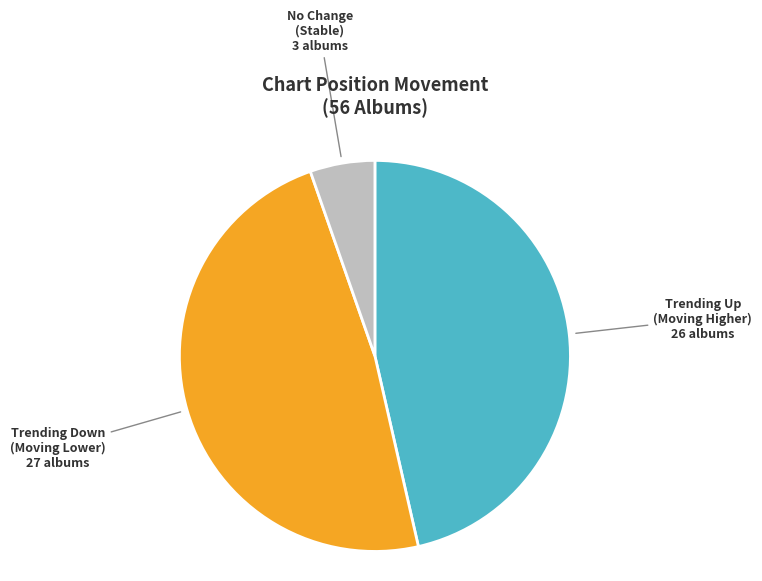

Does any single category account for the majority?

No